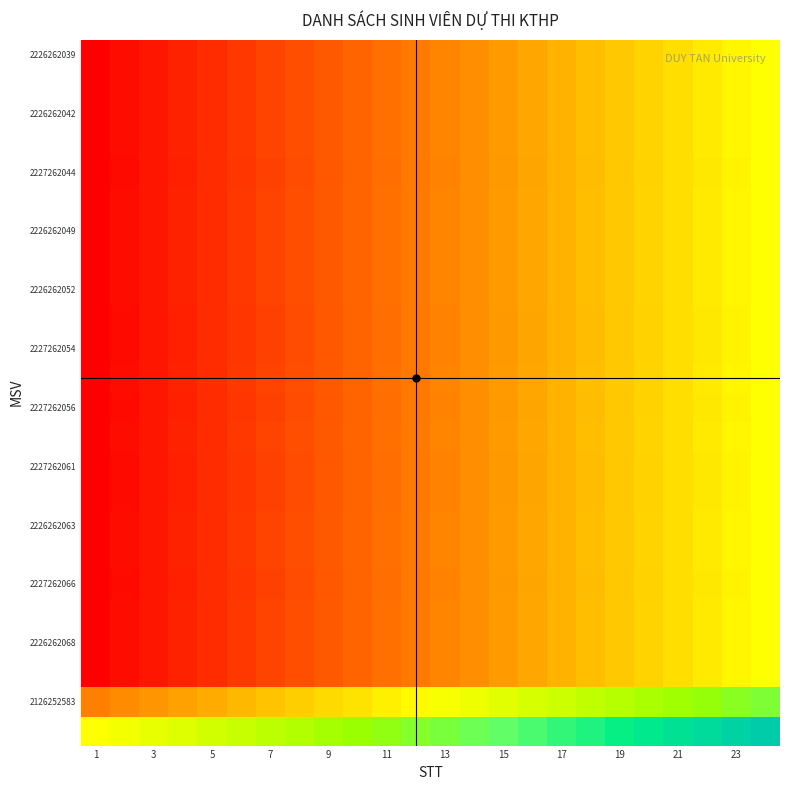

What is the smallest value displayed?

-1.0